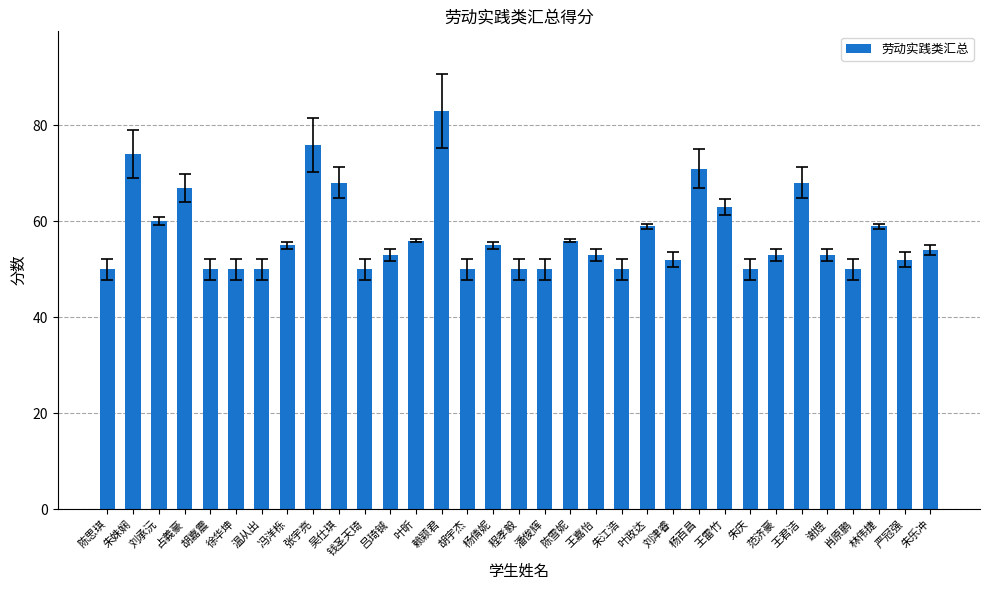

What is the value of the 5th bar from the left?

50